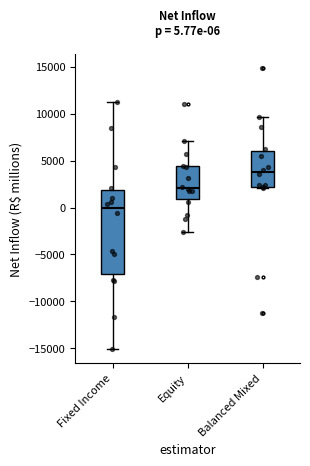

Which box's median line is the lowest?

Fixed Income